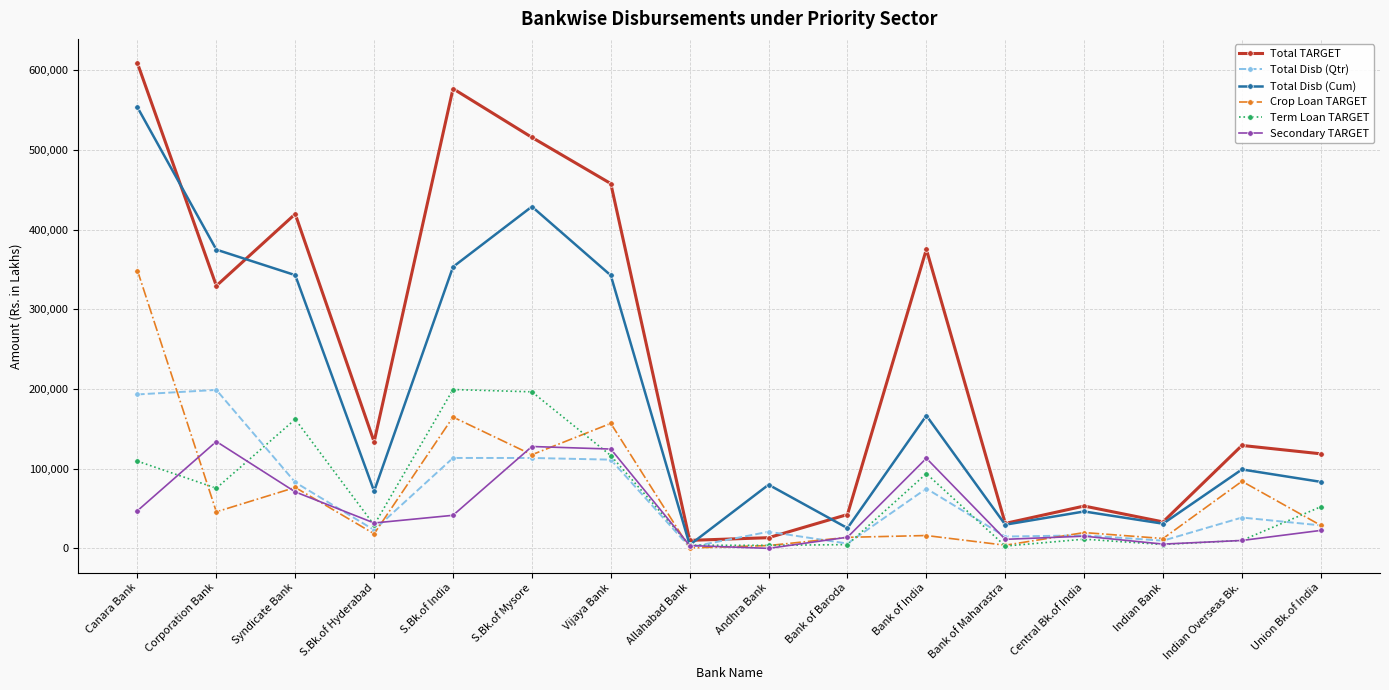

What is the difference between the maximum and minimum values in the Term Loan TARGET series?

196409